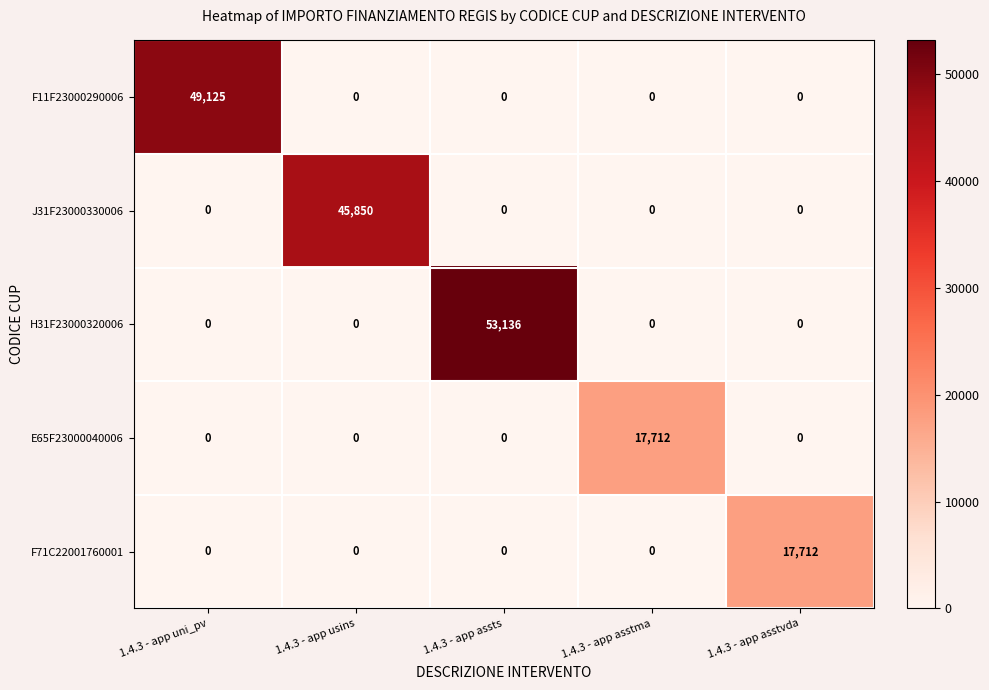

What is the difference between the highest and lowest values at 1.4.3 - app assts?

53136